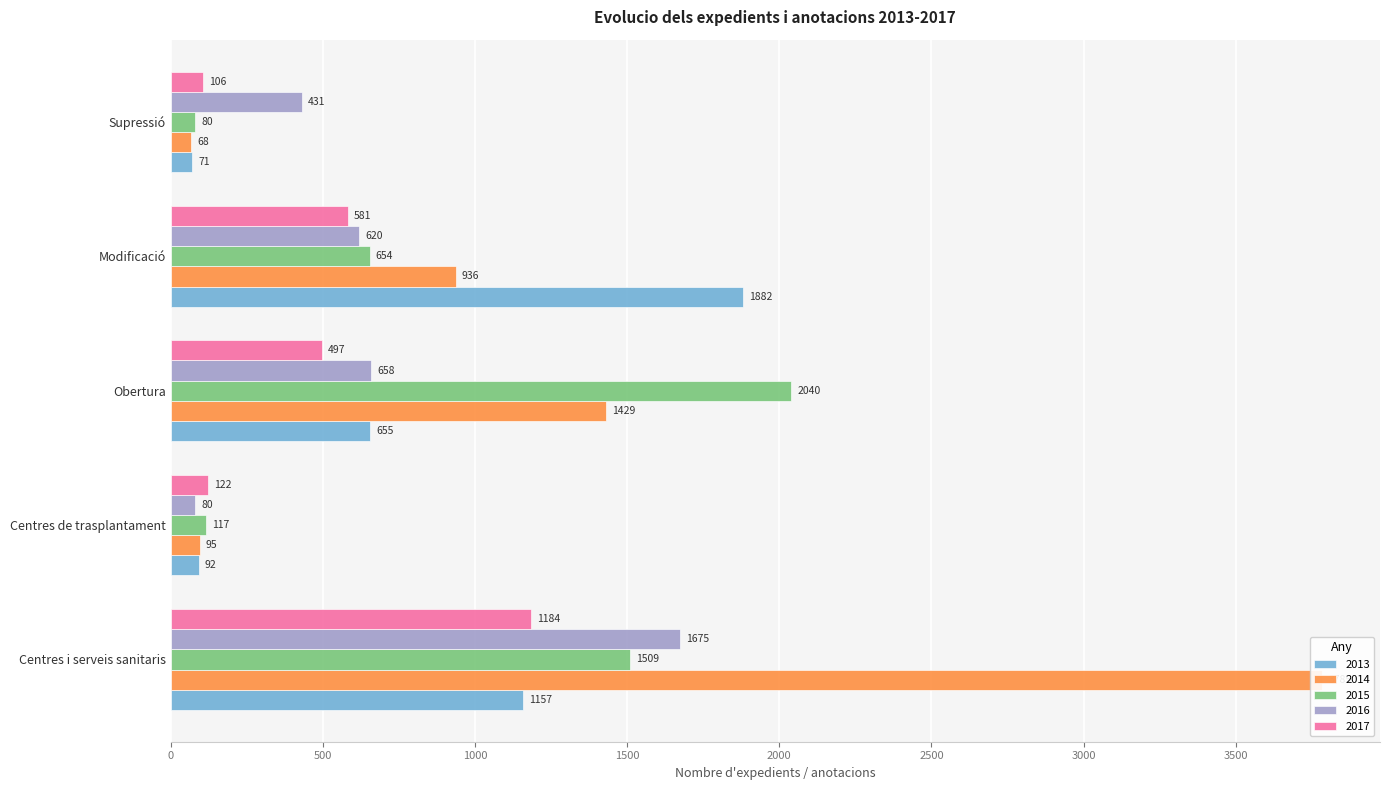

Reading left to right, list all the values displayed in this chart.

2013: 1157	92	655	1882	71
2014: 3785	95	1429	936	68
2015: 1509	117	2040	654	80
2016: 1675	80	658	620	431
2017: 1184	122	497	581	106